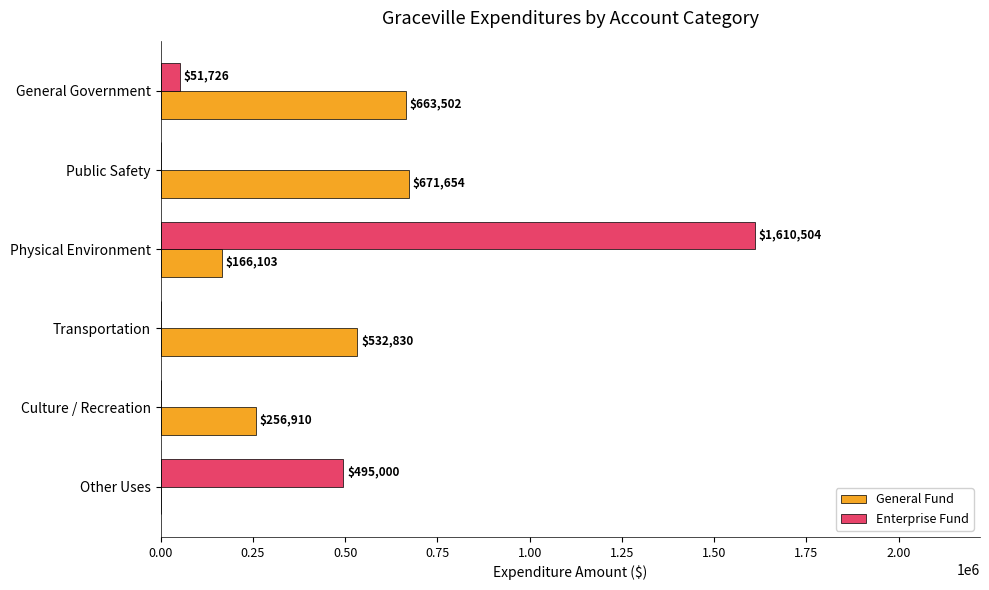

Which series has the widest spread of values?

Enterprise Fund